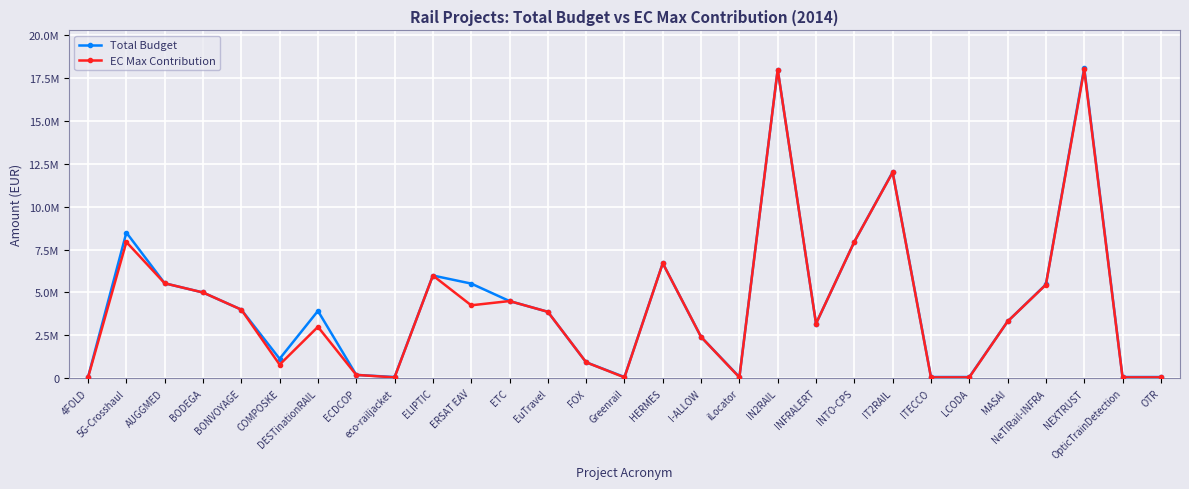

What are all the series names shown in the legend?

Total Budget, EC Max Contribution